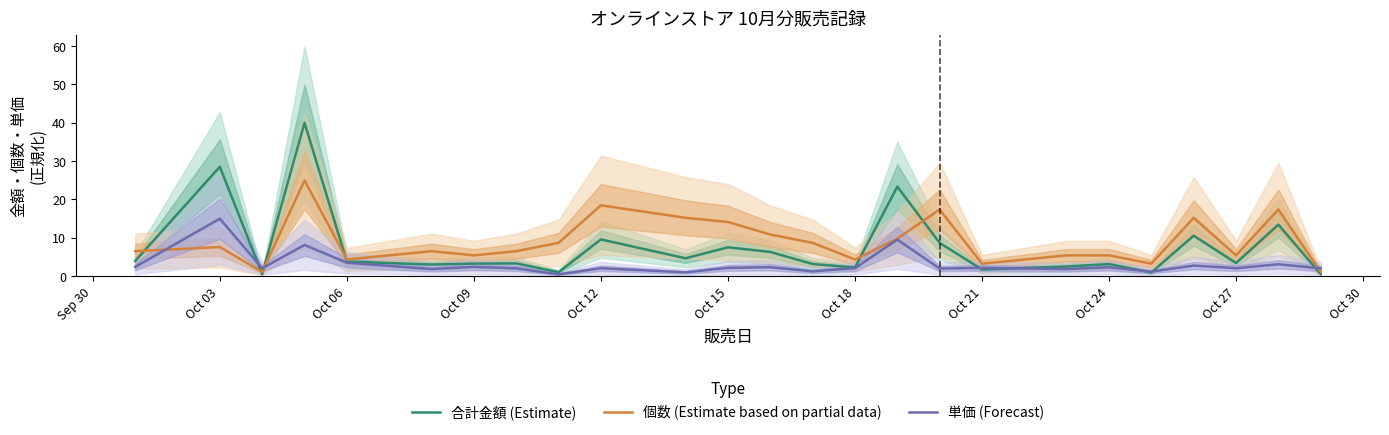

Rank the series by their average value, from highest to lowest.

個数 (Estimate based on partial data), 合計金額 (Estimate), 単価 (Forecast)